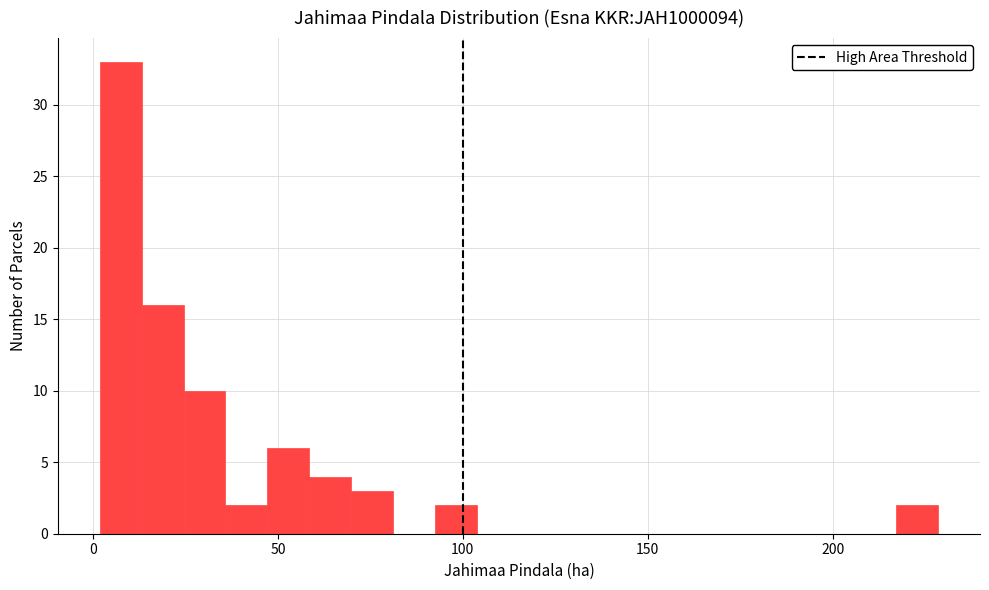

Around what value on the x-axis is the tallest bar? Give the approximate position of its centre, as read against the axis.

5